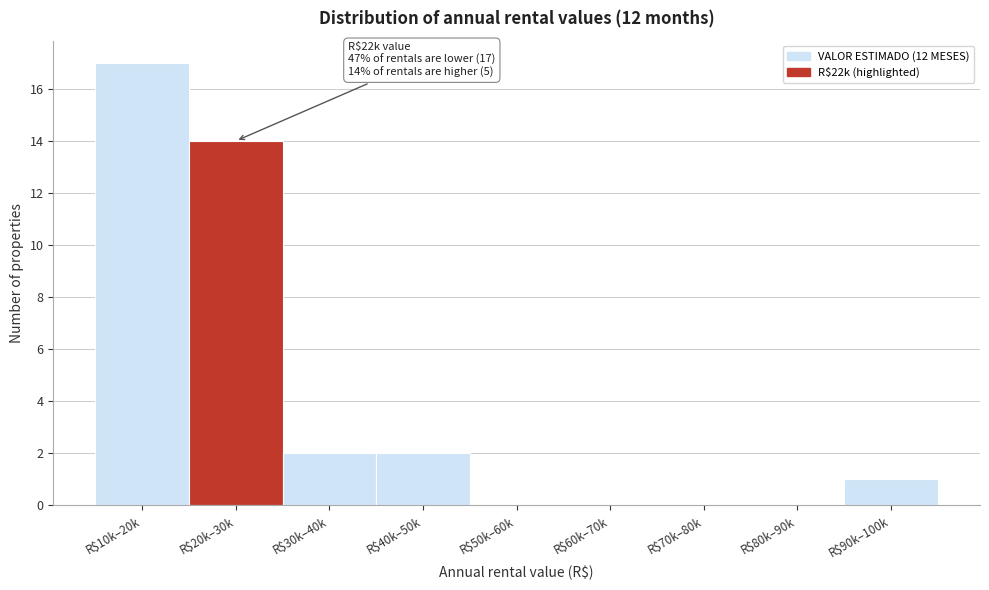

What is the greatest value displayed?

17